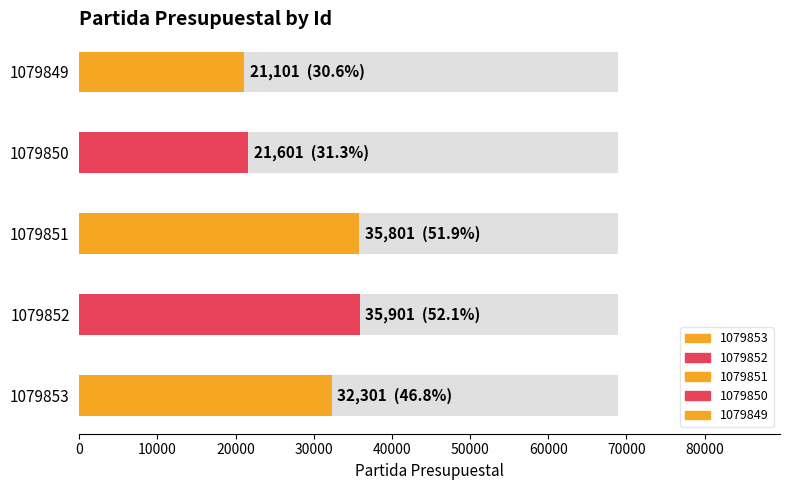

Approximately how many times larger is the value at 1079850 compared to 1079851?

0.6